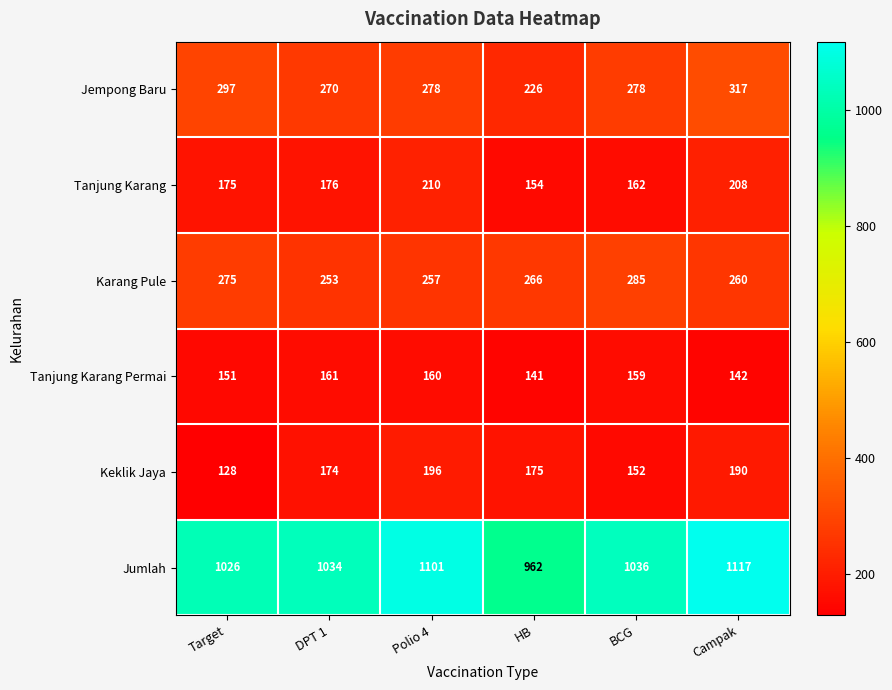

At Campak, list the series in order from largest to smallest.

Jumlah, Jempong Baru, Karang Pule, Tanjung Karang, Keklik Jaya, Tanjung Karang Permai